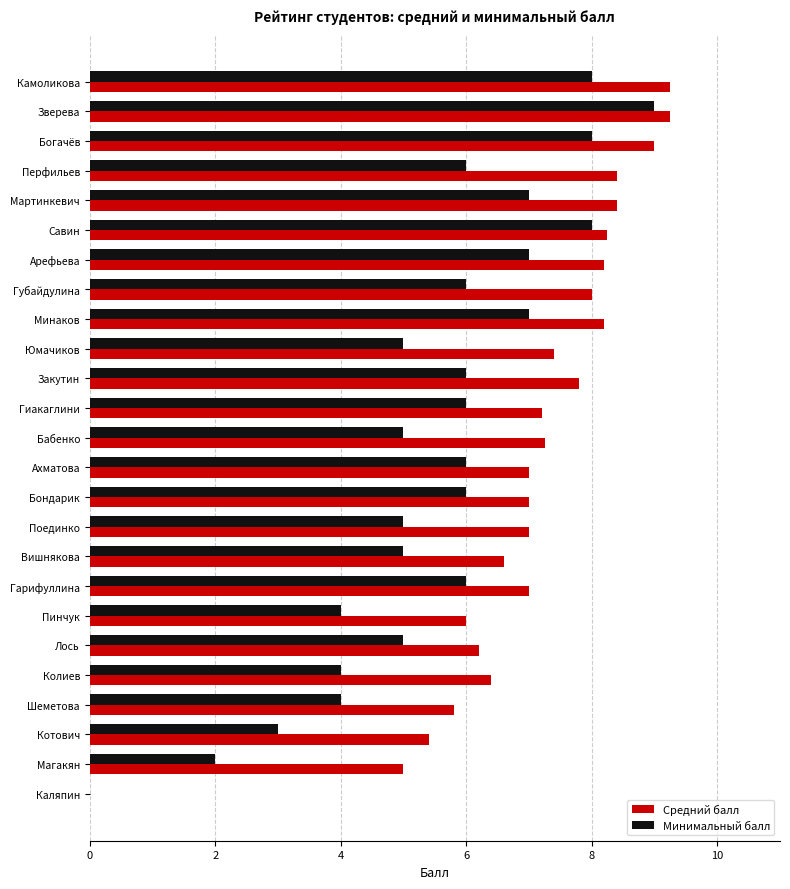

What is the approximate value of Минимальный балл at Гарифуллина?

6.0